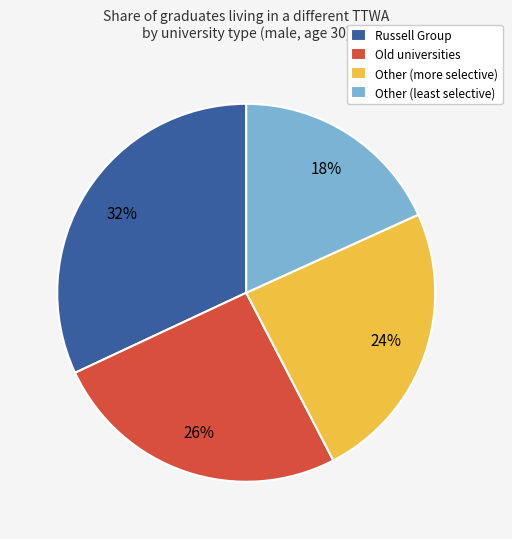

How many slices are in this pie chart?

4